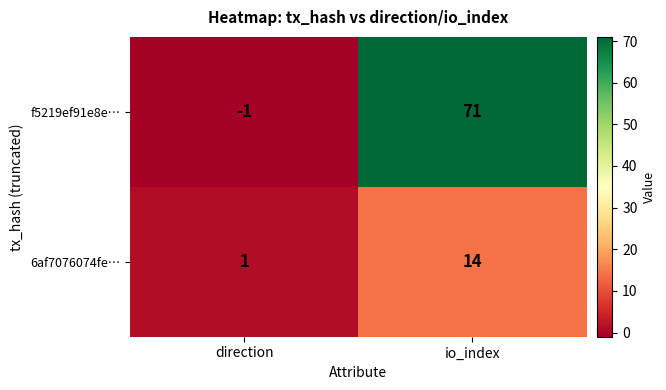

Rank the series at io_index from highest to lowest value.

f5219ef91e8e…, 6af7076074fe…